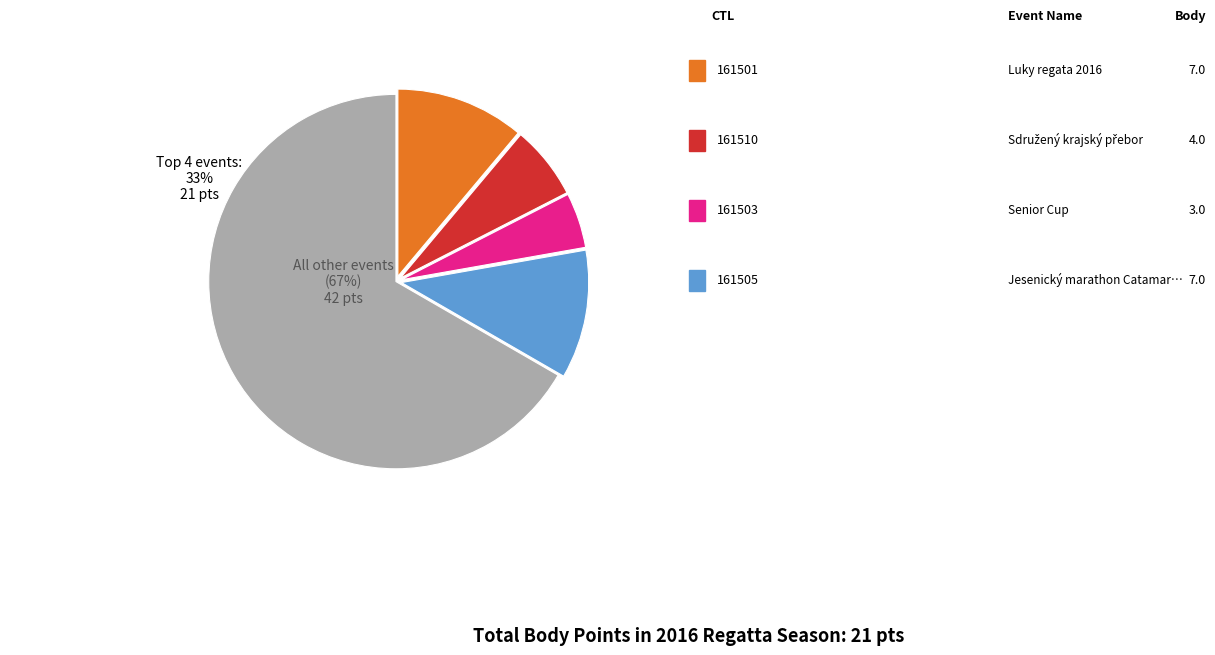

Is there any slice that represents more than half of the pie?

Yes